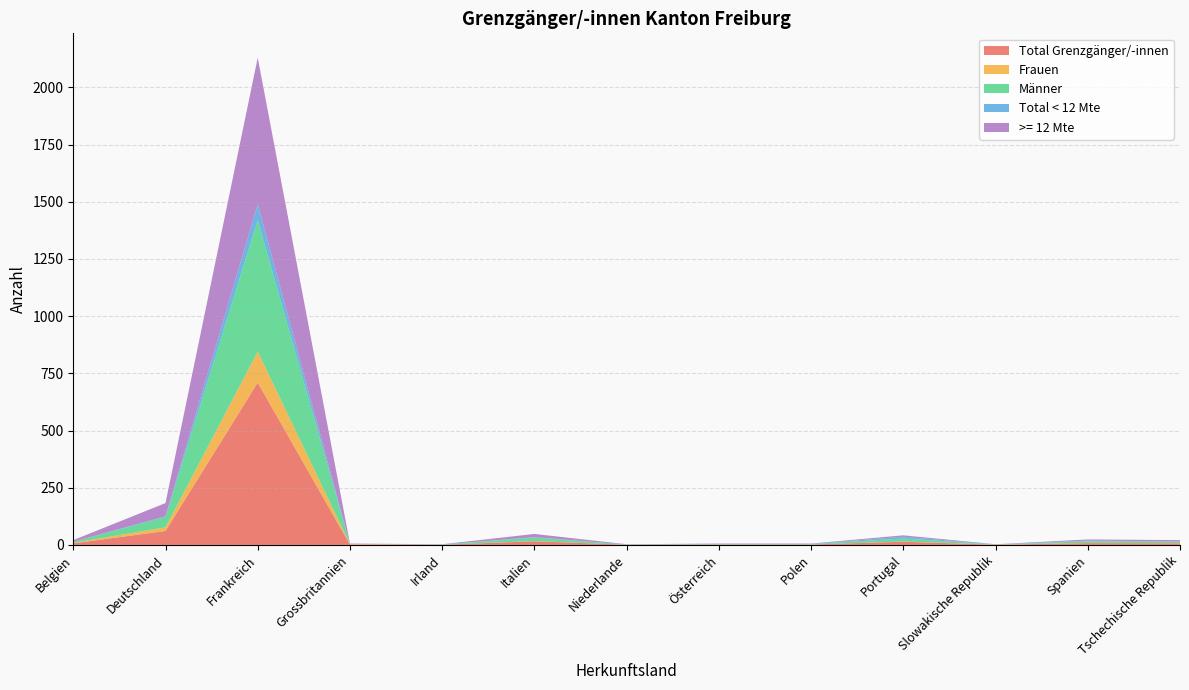

Reading left to right, what are all the values shown in this chart?

Total Grenzgänger/-innen: Belgien=7	Deutschland=61	Frankreich=710	Grossbritannien=2	Irland=1	Italien=16	Niederlande=1	Österreich=2	Polen=2	Portugal=14	Slowakische Republik=1	Spanien=8	Tschechische Republik=7
Frauen: Belgien=2	Deutschland=16	Frankreich=135	Grossbritannien=2	Irland=0	Italien=1	Niederlande=0	Österreich=0	Polen=0	Portugal=1	Slowakische Republik=1	Spanien=1	Tschechische Republik=1
Männer: Belgien=5	Deutschland=45	Frankreich=575	Grossbritannien=0	Irland=1	Italien=15	Niederlande=1	Österreich=2	Polen=2	Portugal=13	Slowakische Republik=0	Spanien=7	Tschechische Republik=6
Total < 12 Mte: Belgien=0	Deutschland=3	Frankreich=70	Grossbritannien=0	Irland=0	Italien=2	Niederlande=0	Österreich=0	Polen=0	Portugal=8	Slowakische Republik=0	Spanien=3	Tschechische Republik=1
>= 12 Mte: Belgien=7	Deutschland=58	Frankreich=640	Grossbritannien=2	Irland=1	Italien=14	Niederlande=1	Österreich=2	Polen=2	Portugal=6	Slowakische Republik=1	Spanien=5	Tschechische Republik=6